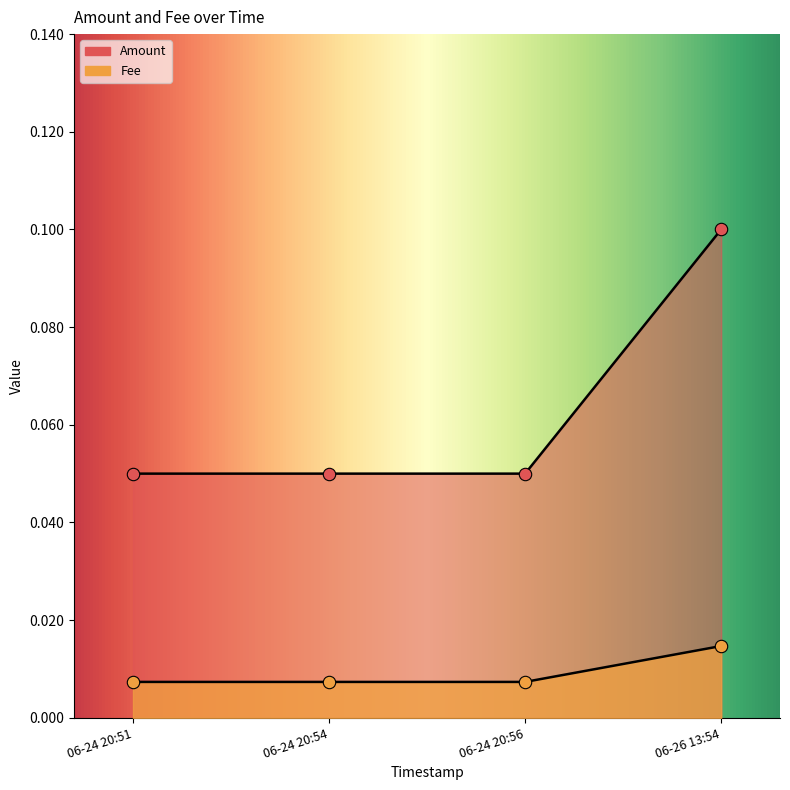

At how many categories does at least one series exceed 0?

4